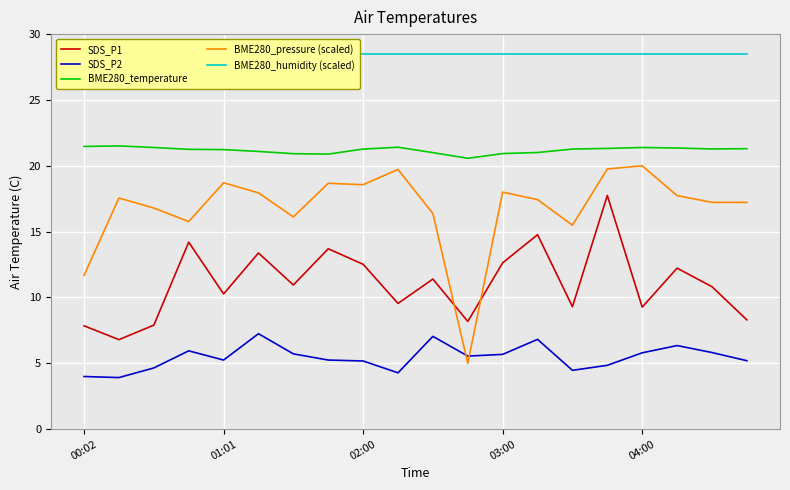

True or false: BME280_pressure (scaled) has more than 0 points higher than both neighbors.

True